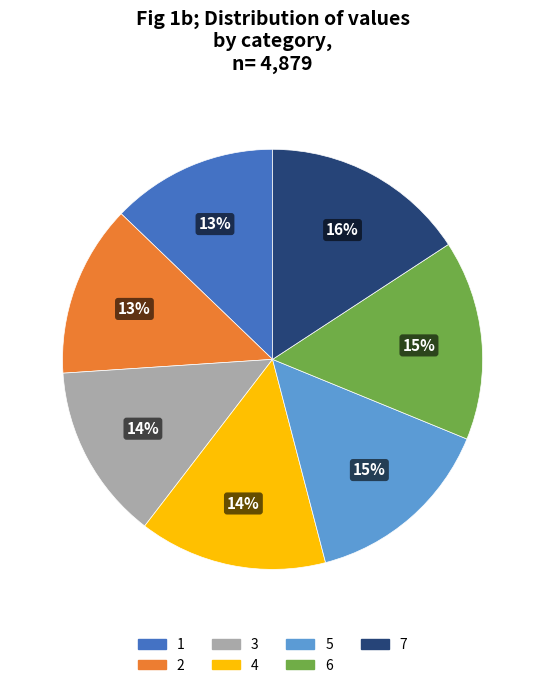

How many segments does this pie chart have?

7